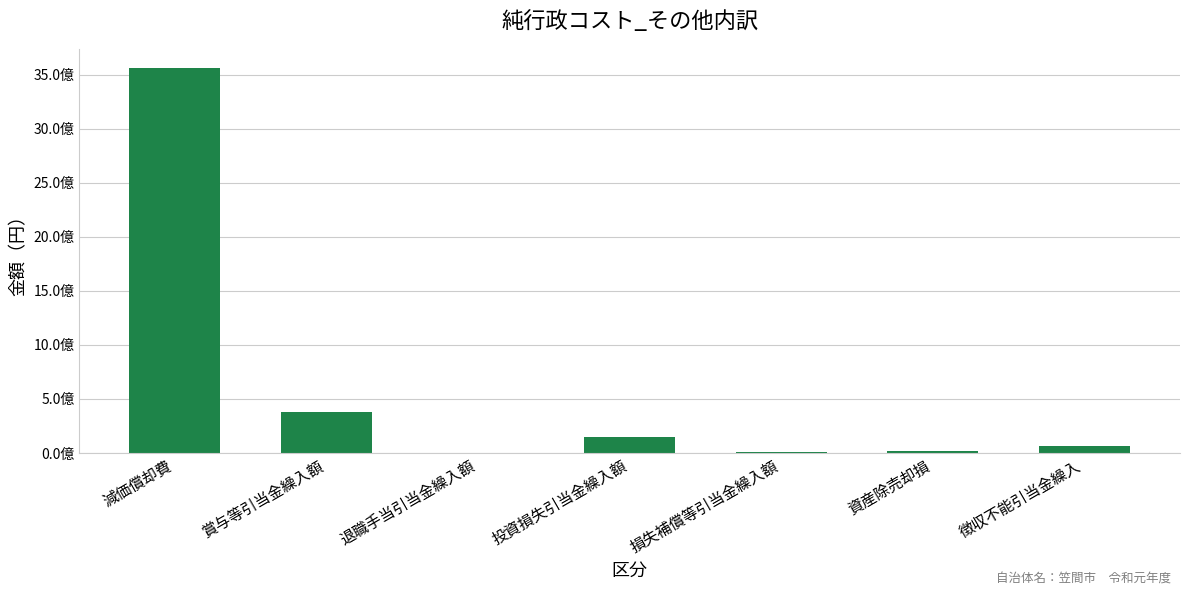

Where is the data nearest to the value 1779840280?

賞与等引当金繰入額